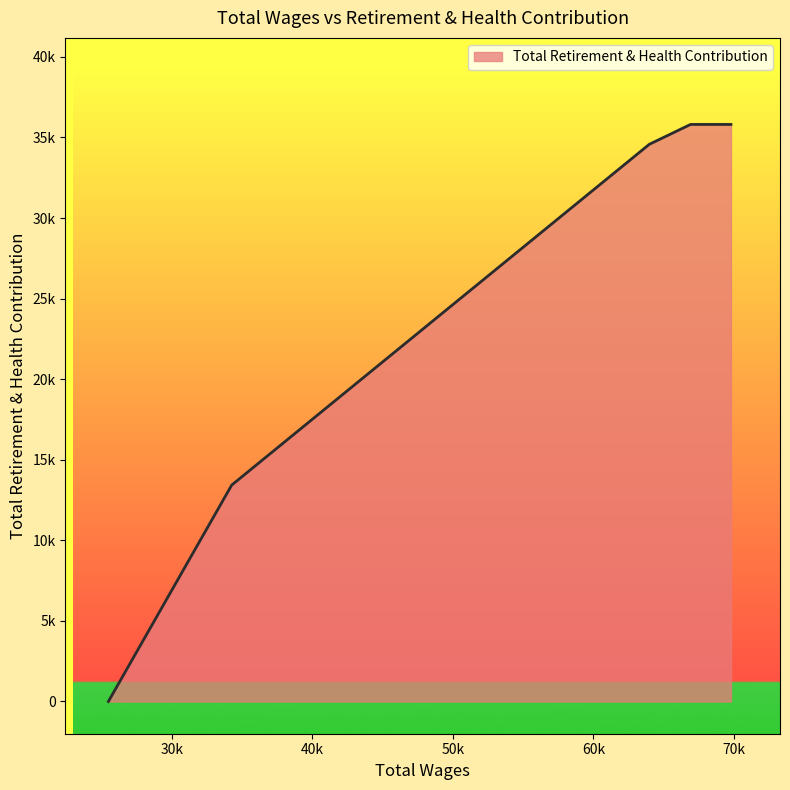

Reading left to right, what are all the values shown in this chart?

69789.0=35805	66913.0=35805	63978.0=34572	34268.0=13428	25495.0=0